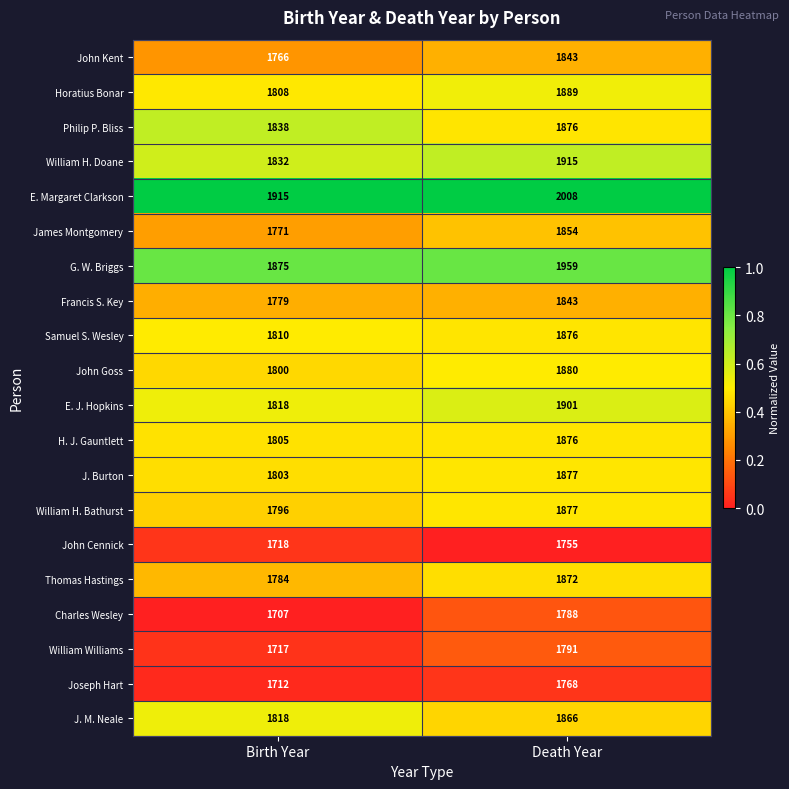

At which label is James Montgomery closest to 1812?

Birth Year